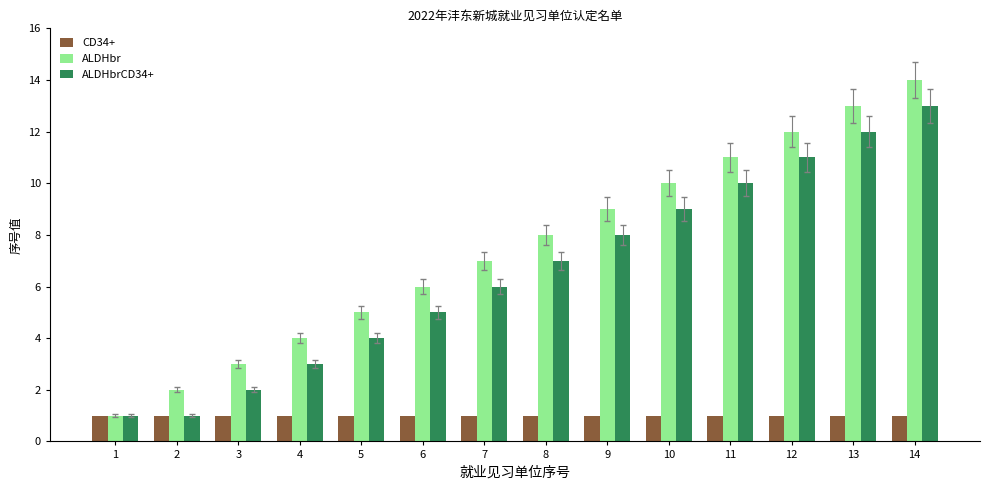

Is it true that ALDHbr equals 5 at 5?

True